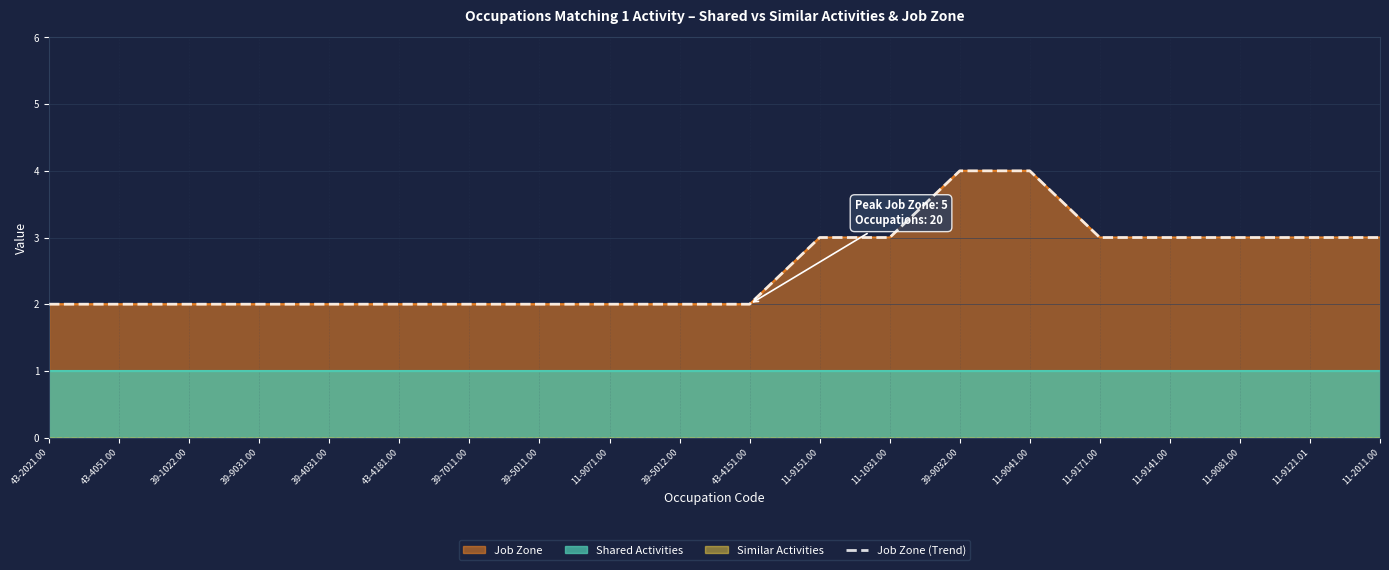

What is the average value?

3